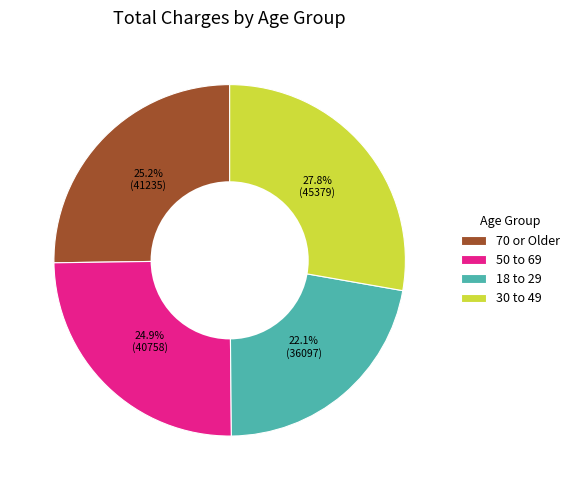

Does any single category account for the majority?

No